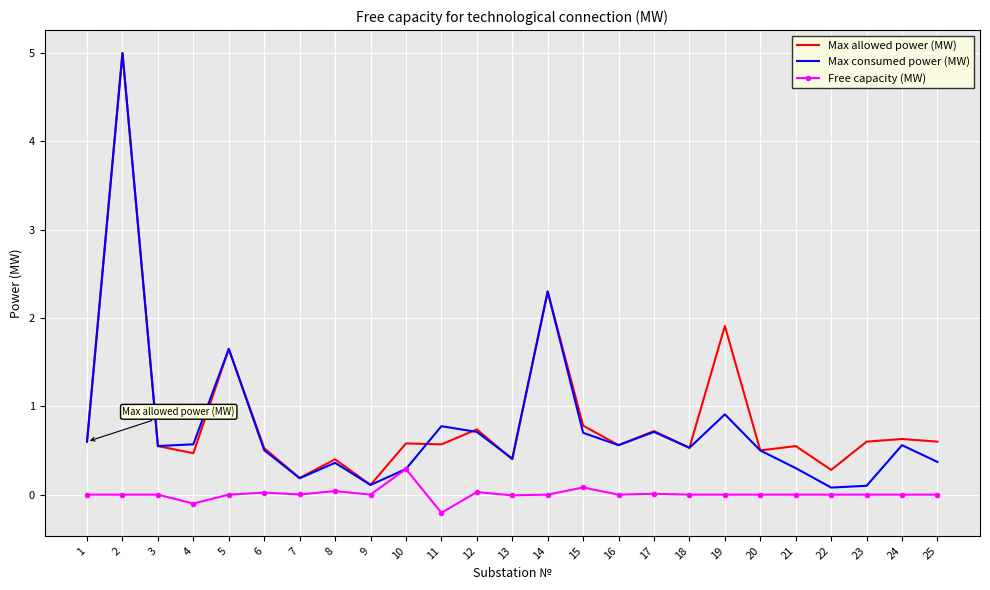

Which series changed the most between 19 and 20?

Max allowed power (MW)